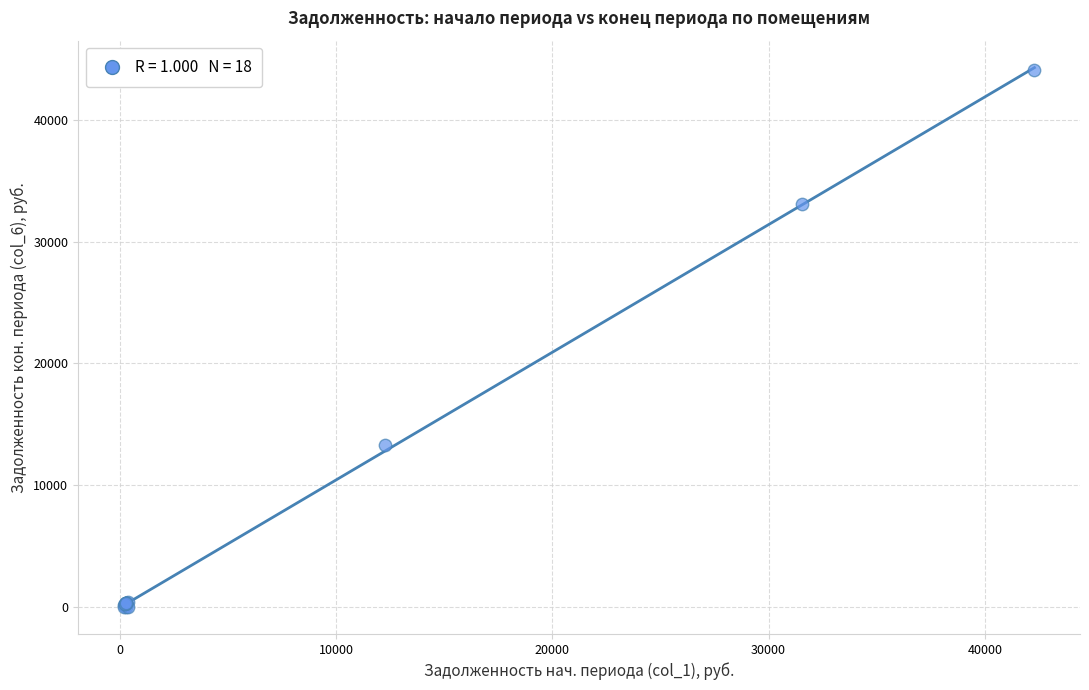

What Y value in the scatter plot is closest to 22030?

13336.9